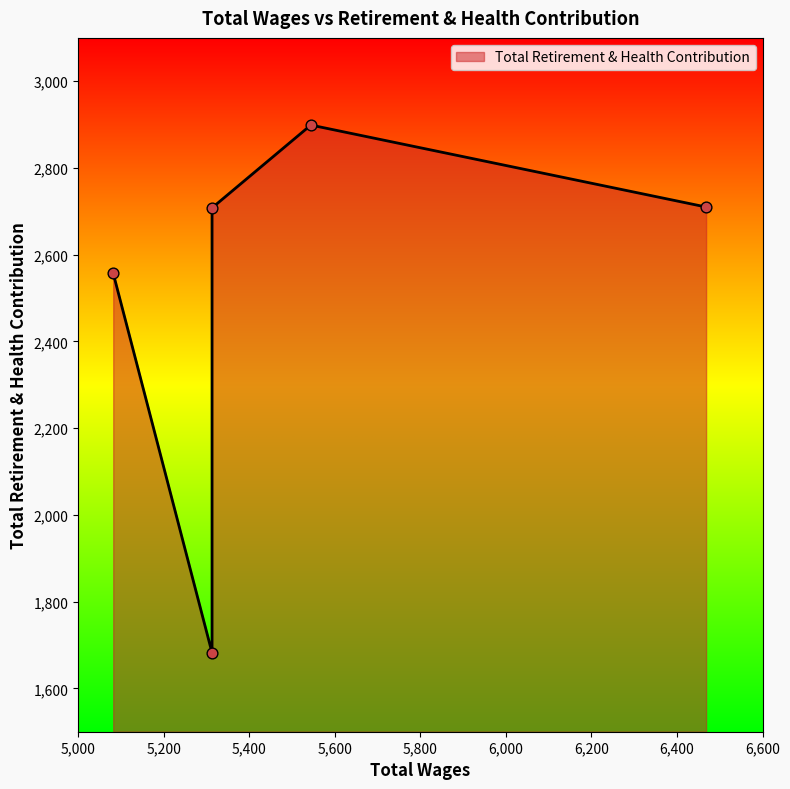

What is the change in value from 5544.0 to 5082.0?

-342